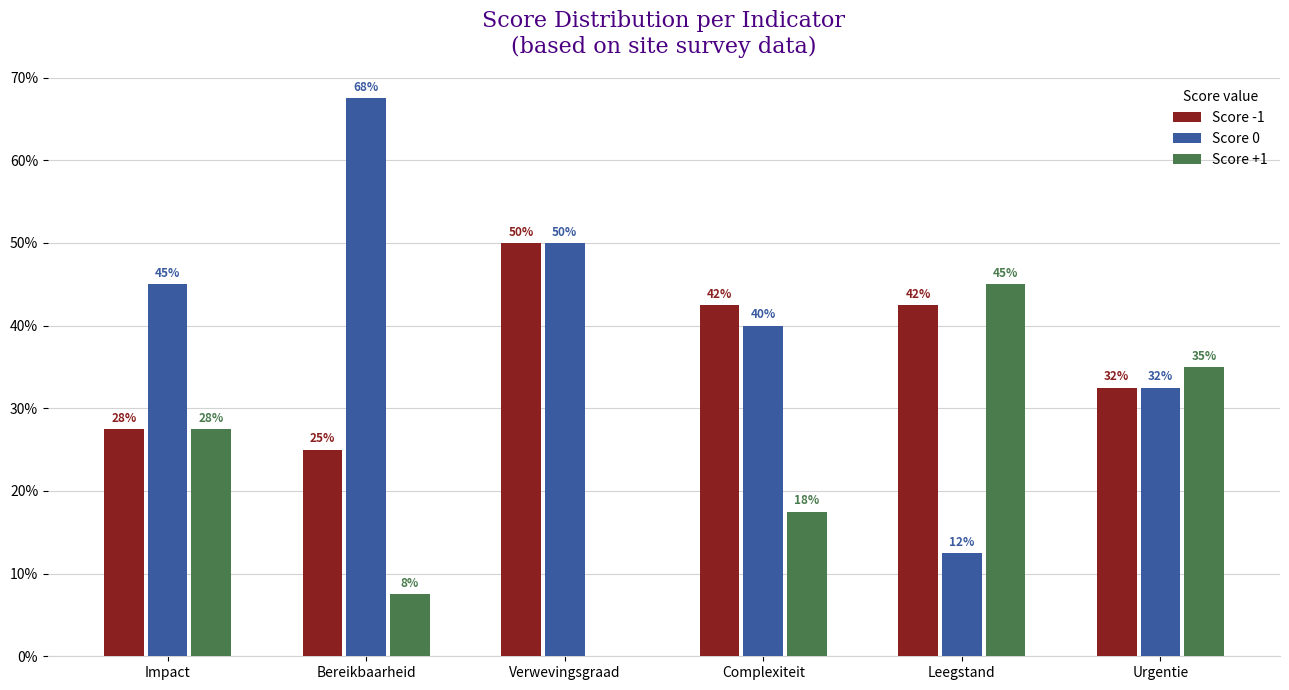

At Urgentie, list the series in order from smallest to largest.

Score -1, Score 0, Score +1